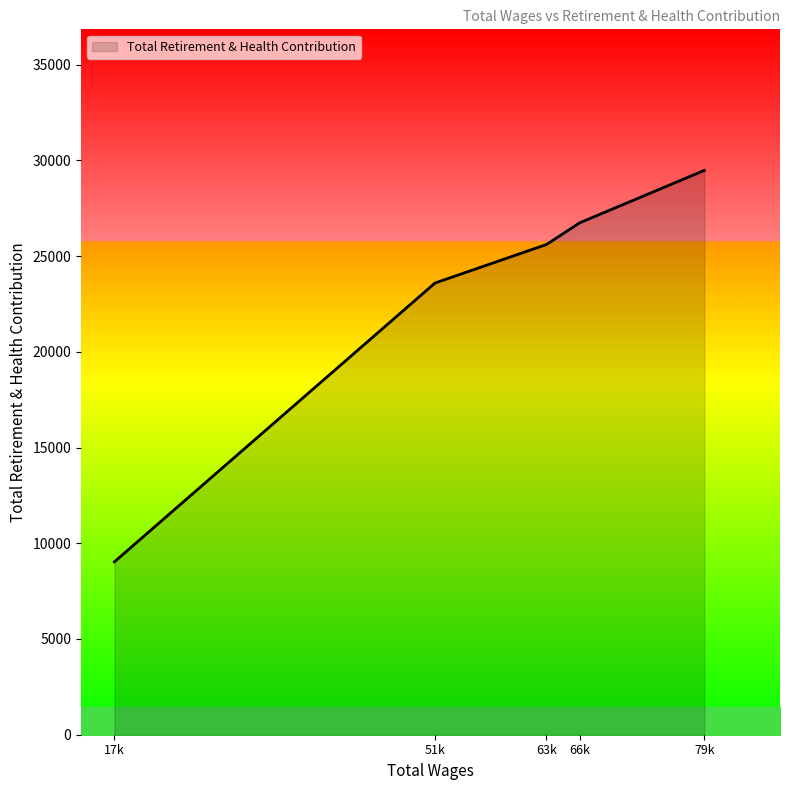

How many categories are shown in the chart?

5